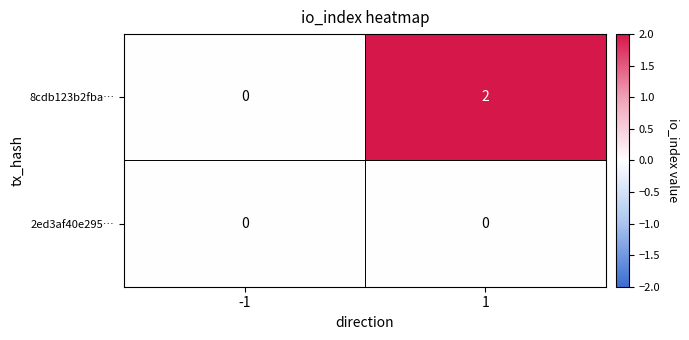

What is the spread (max minus min) of values at 1?

2